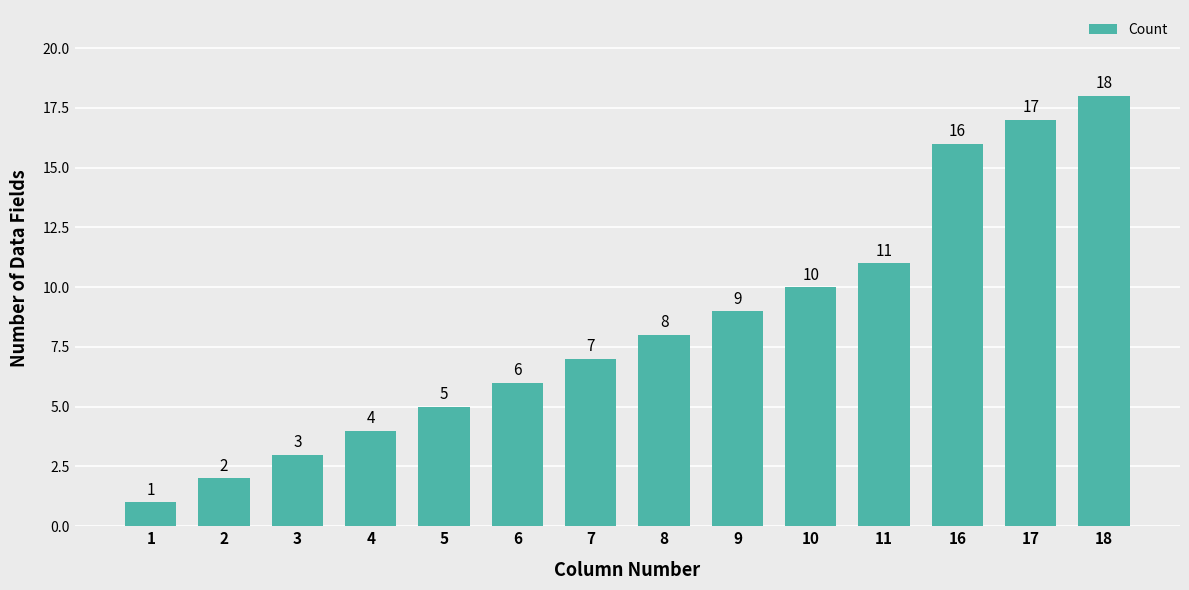

The value at 1 is 1. True or false?

True